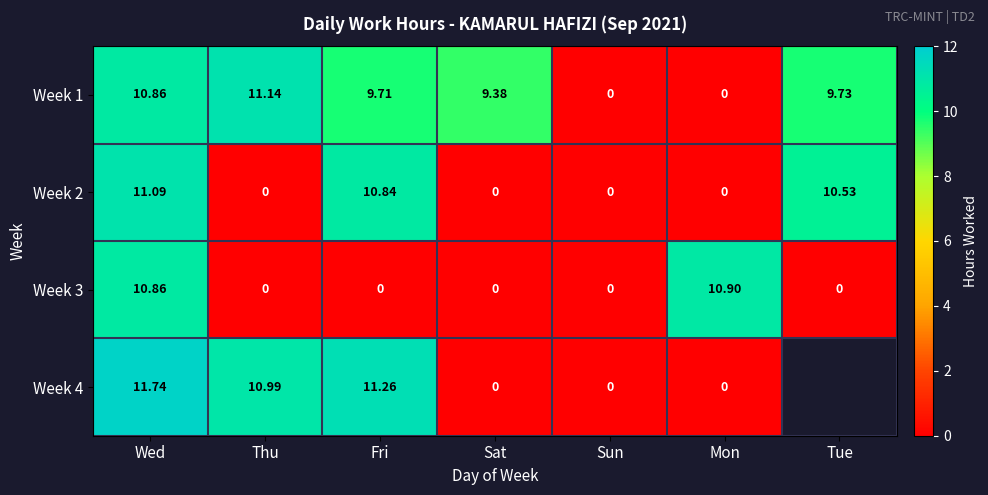

Is the value of Week 3 at Wed greater than the value of Week 1 at Thu?

No